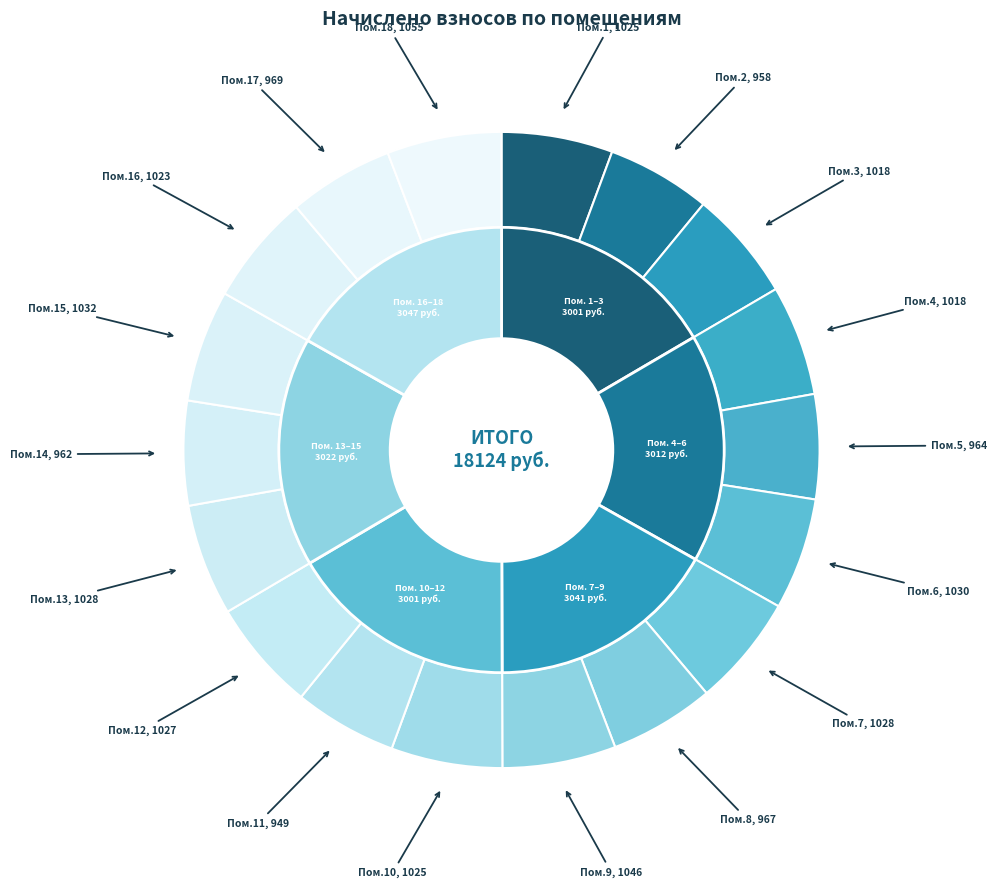

How many slices are in this pie chart?

18